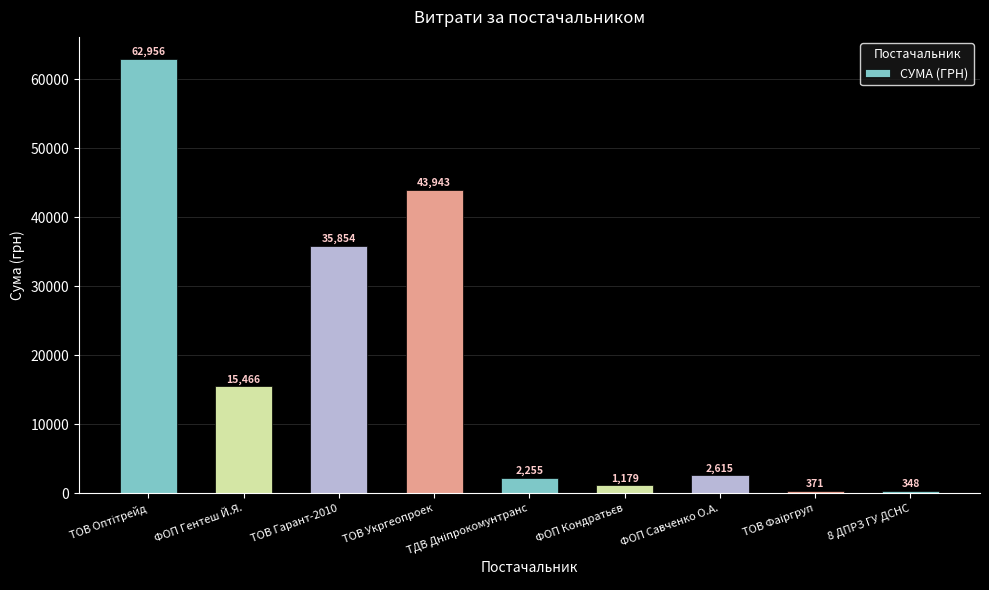

At which label is the value closest to 31652?

ТОВ Гарант-2010